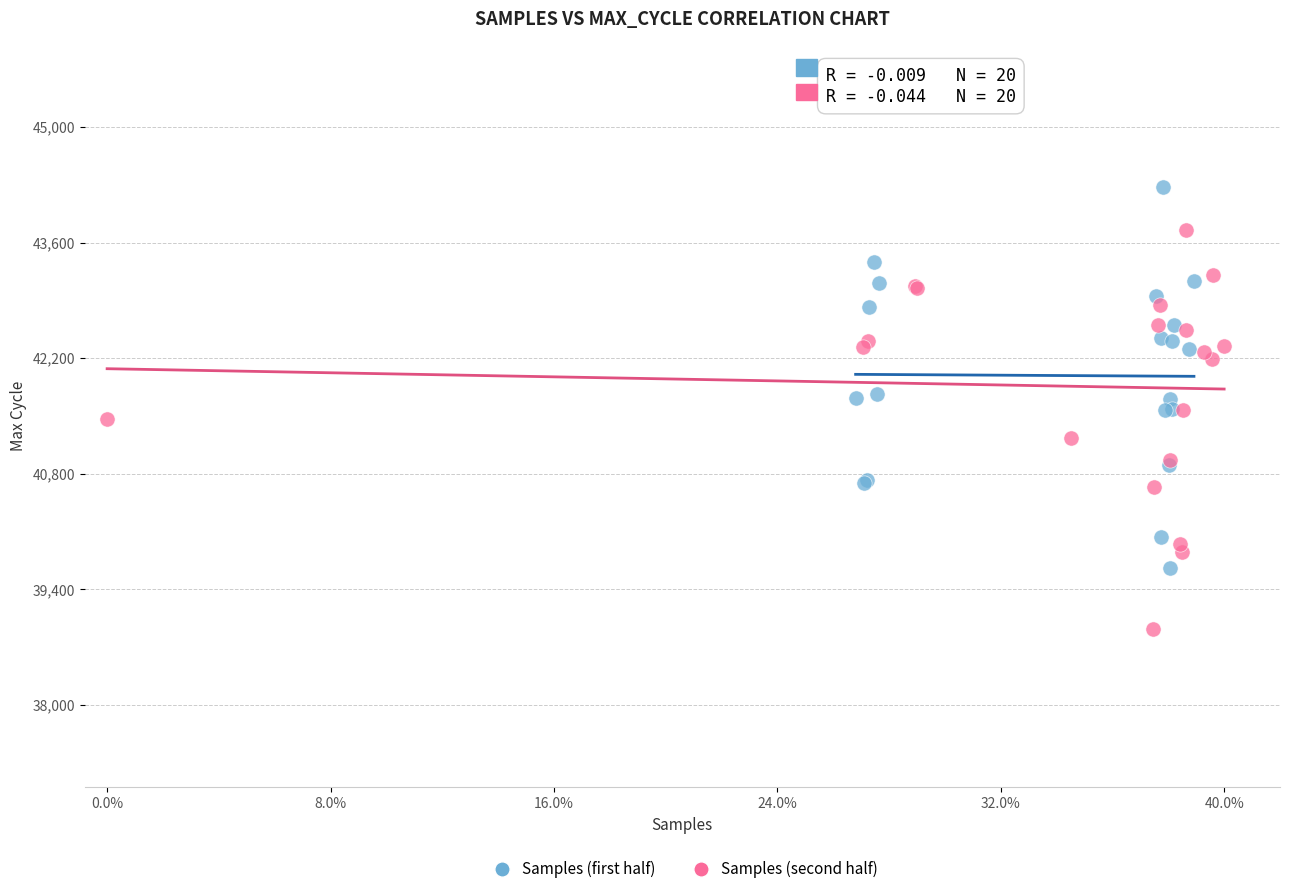

Which series reaches the minimum Y coordinate?

Samples (second half)